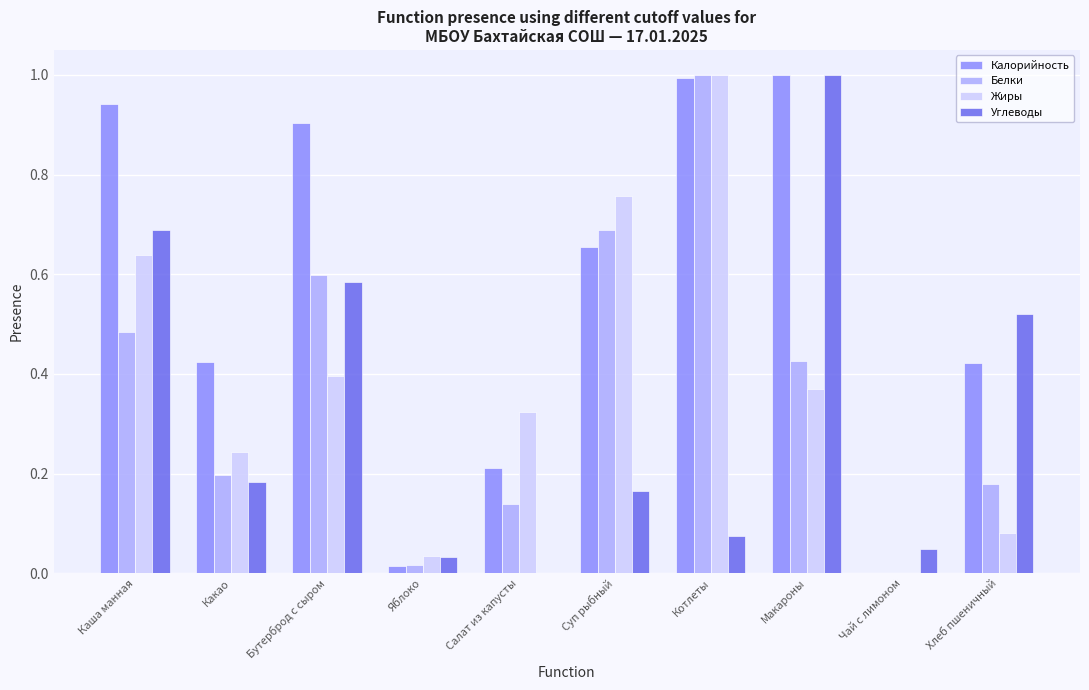

Is it true that Белки equals 0.0 at Яблоко?

True